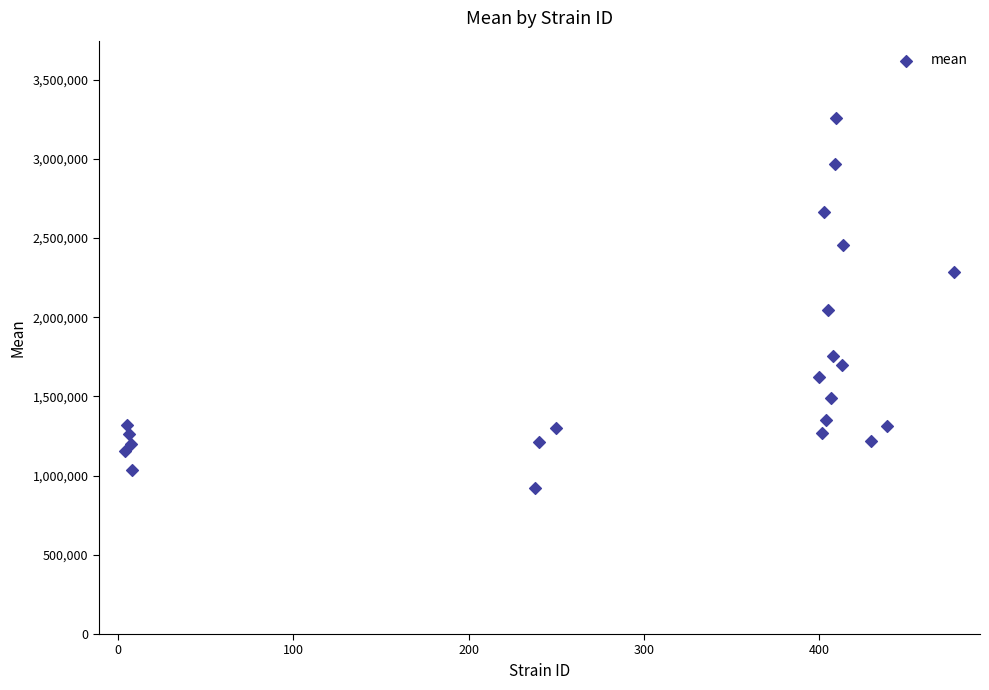

What is the range of X values (max minus min)?

473.0